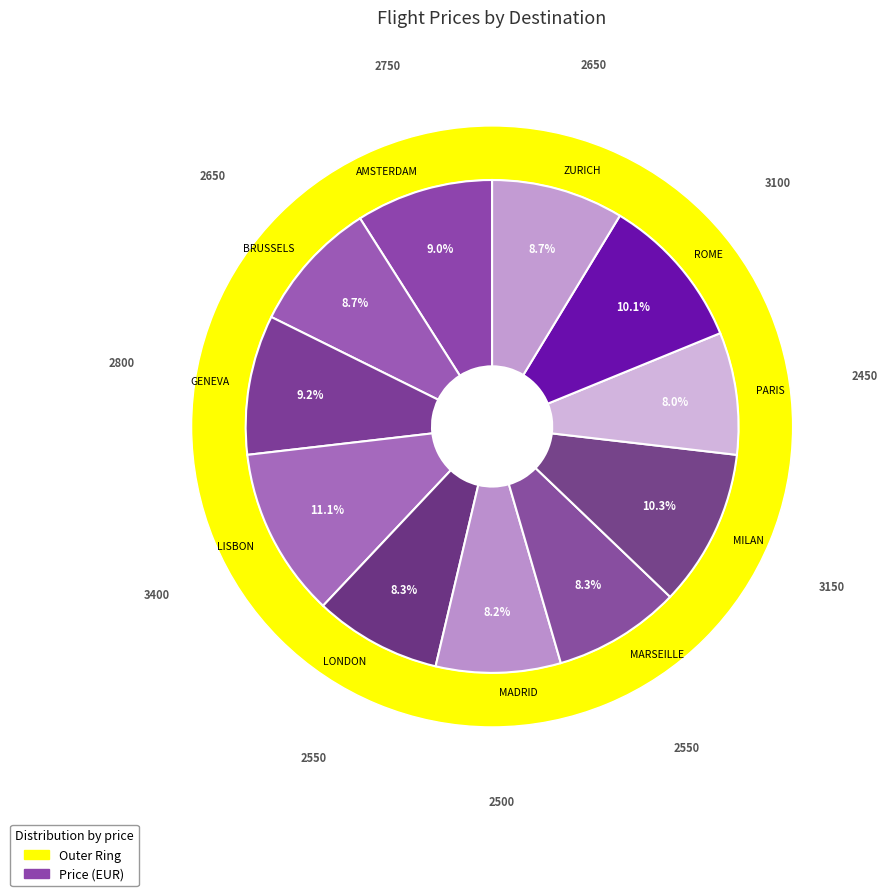

Which slice is the smallest?

PARIS